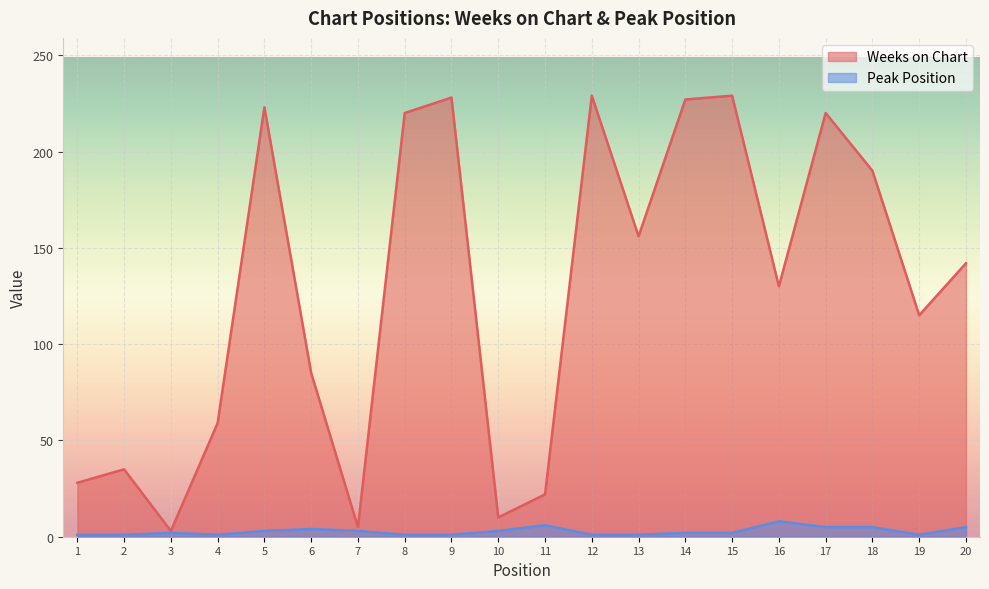

At which category does Peak Position reach its first local peak?

3